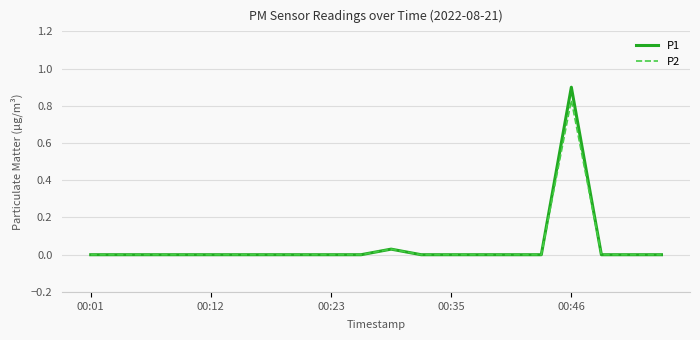

Which series has the largest range (max minus min)?

P1